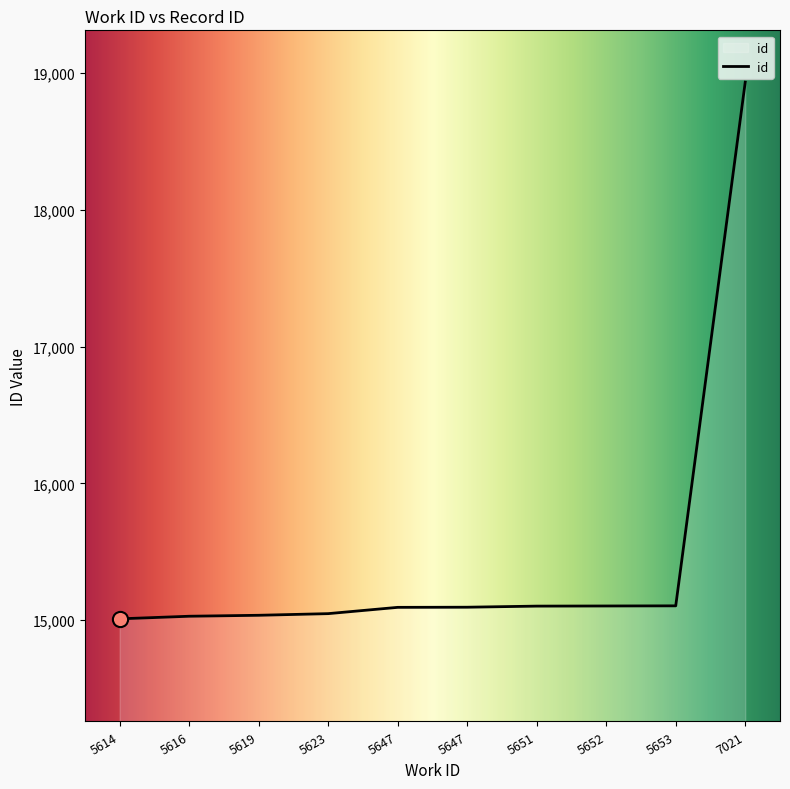

What is the change in value from 5647 to 5651?

+8